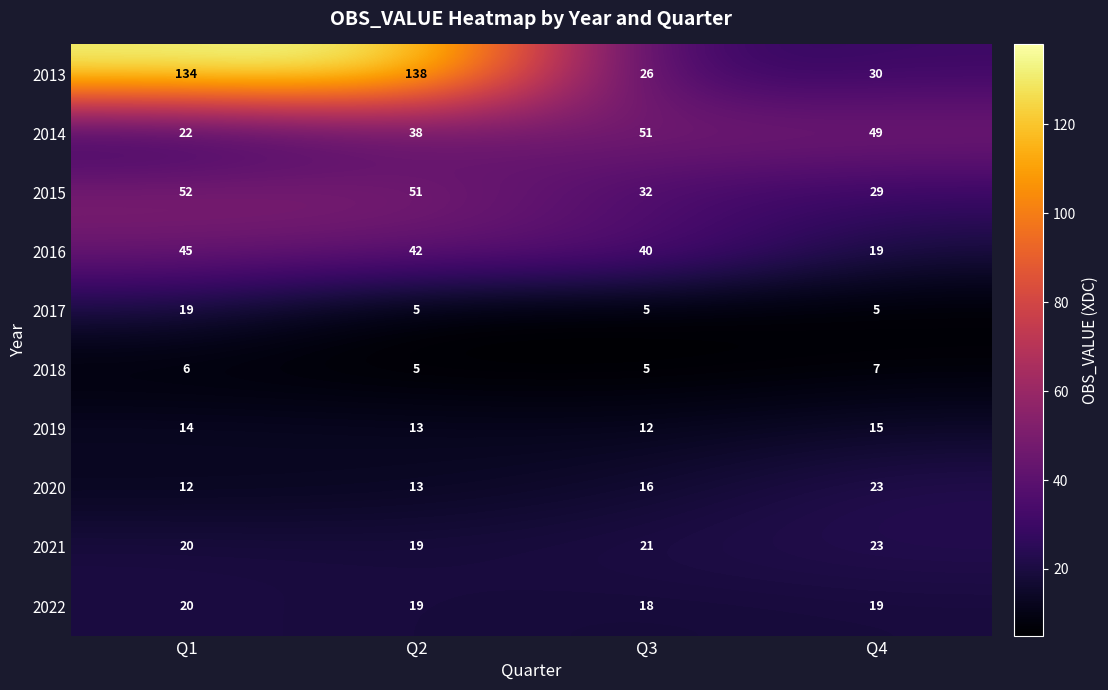

Rank the categories by 2016 value from lowest to highest.

Q4, Q3, Q2, Q1